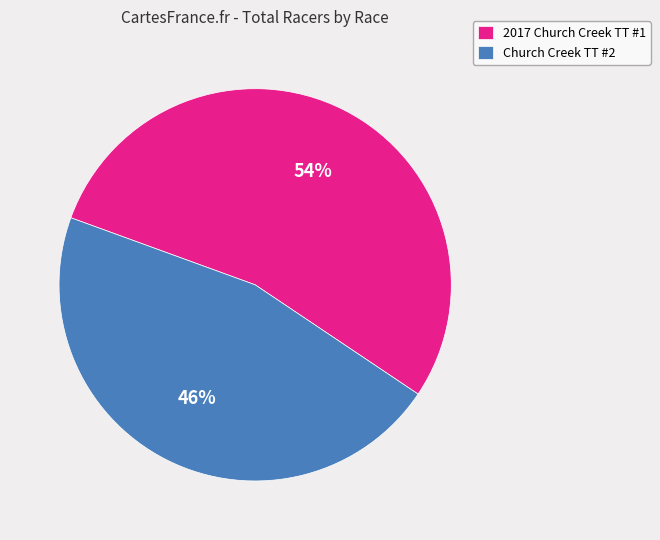

To the nearest percent, what portion does Church Creek TT #2 represent?

46%